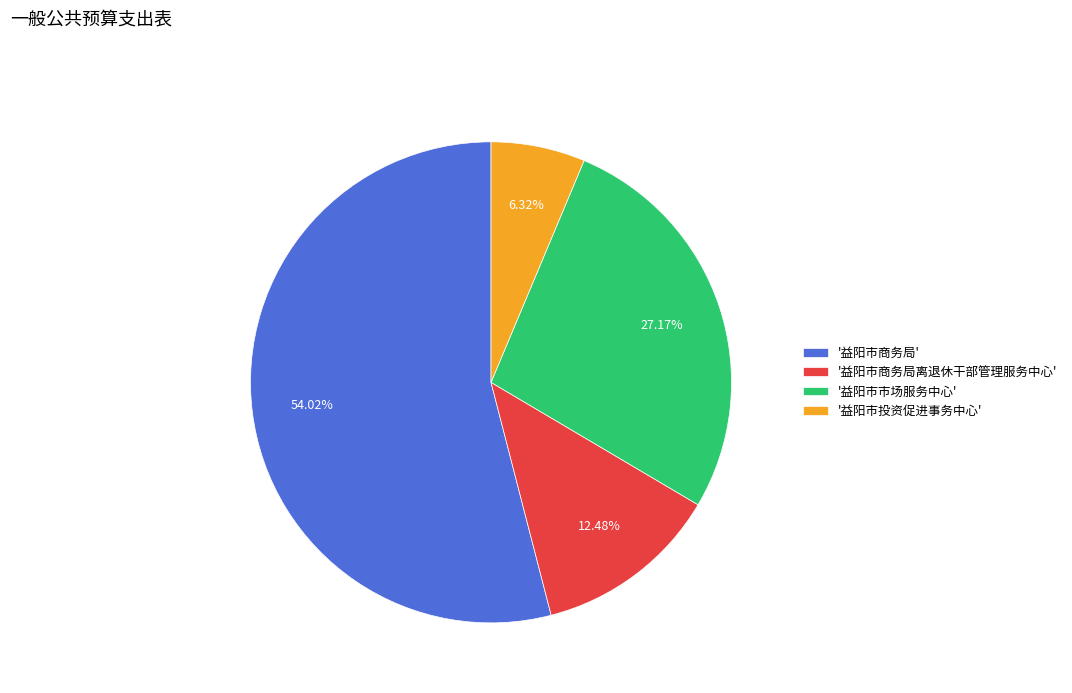

Which slice is the largest?

'益阳市商务局'